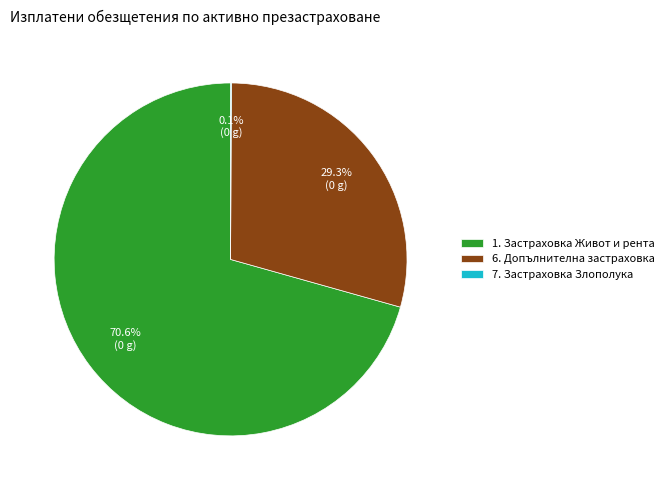

Does 6. Допълнителна застраховка represent more than half of the total?

No